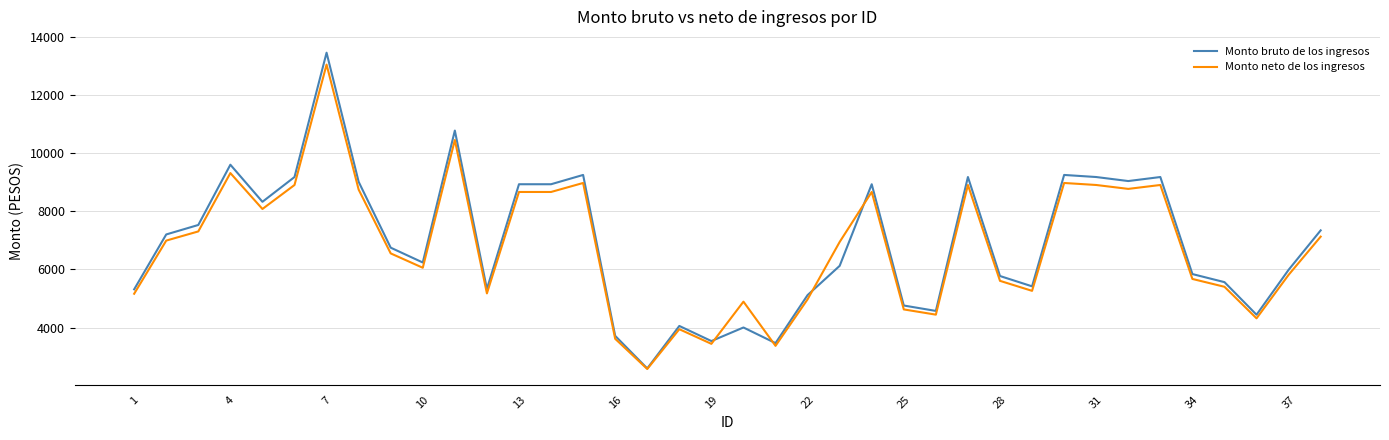

What are all the series names shown in the legend?

Monto bruto de los ingresos, Monto neto de los ingresos